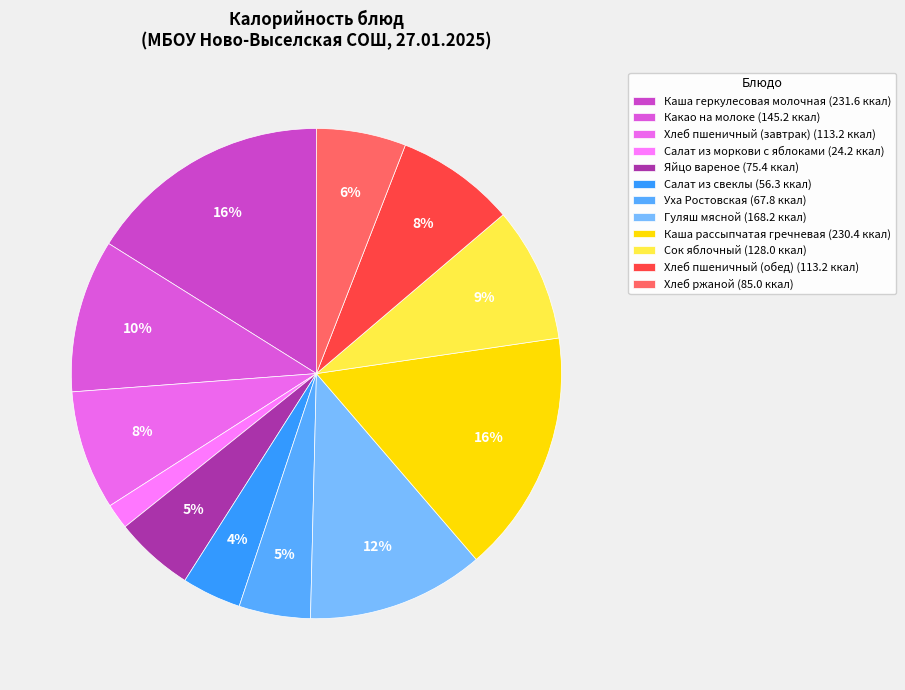

Rank the categories by value from highest to lowest.

Каша геркулесовая молочная, Каша рассыпчатая гречневая, Гуляш мясной, Какао на молоке, Сок яблочный, Хлеб пшеничный (завтрак), Хлеб пшеничный (обед), Хлеб ржаной, Яйцо вареное, Уха Ростовская, Салат из свеклы, Салат из моркови с яблоками